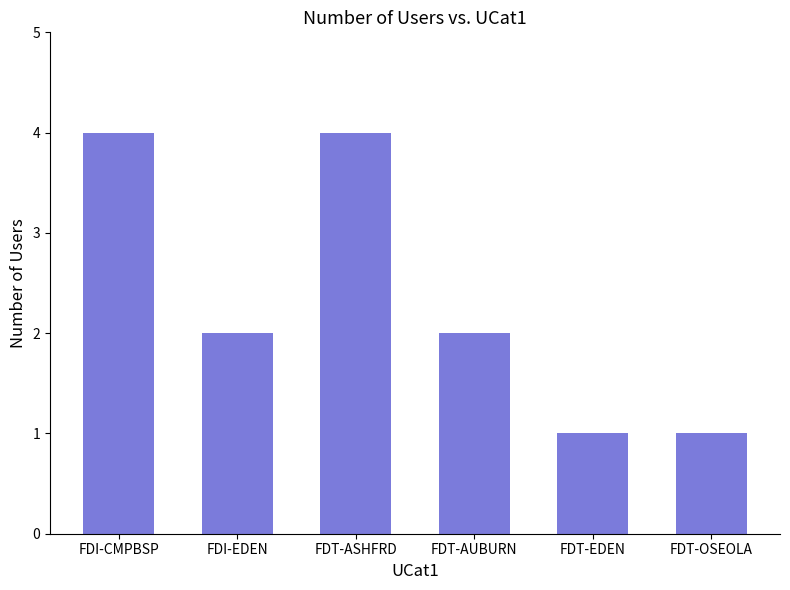

What is the difference between the values at FDT-ASHFRD and FDT-EDEN?

3